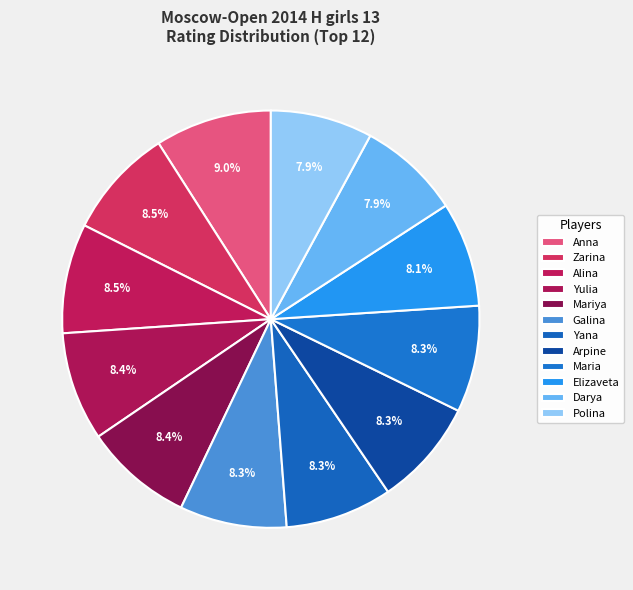

Count the number of slices in the pie.

12